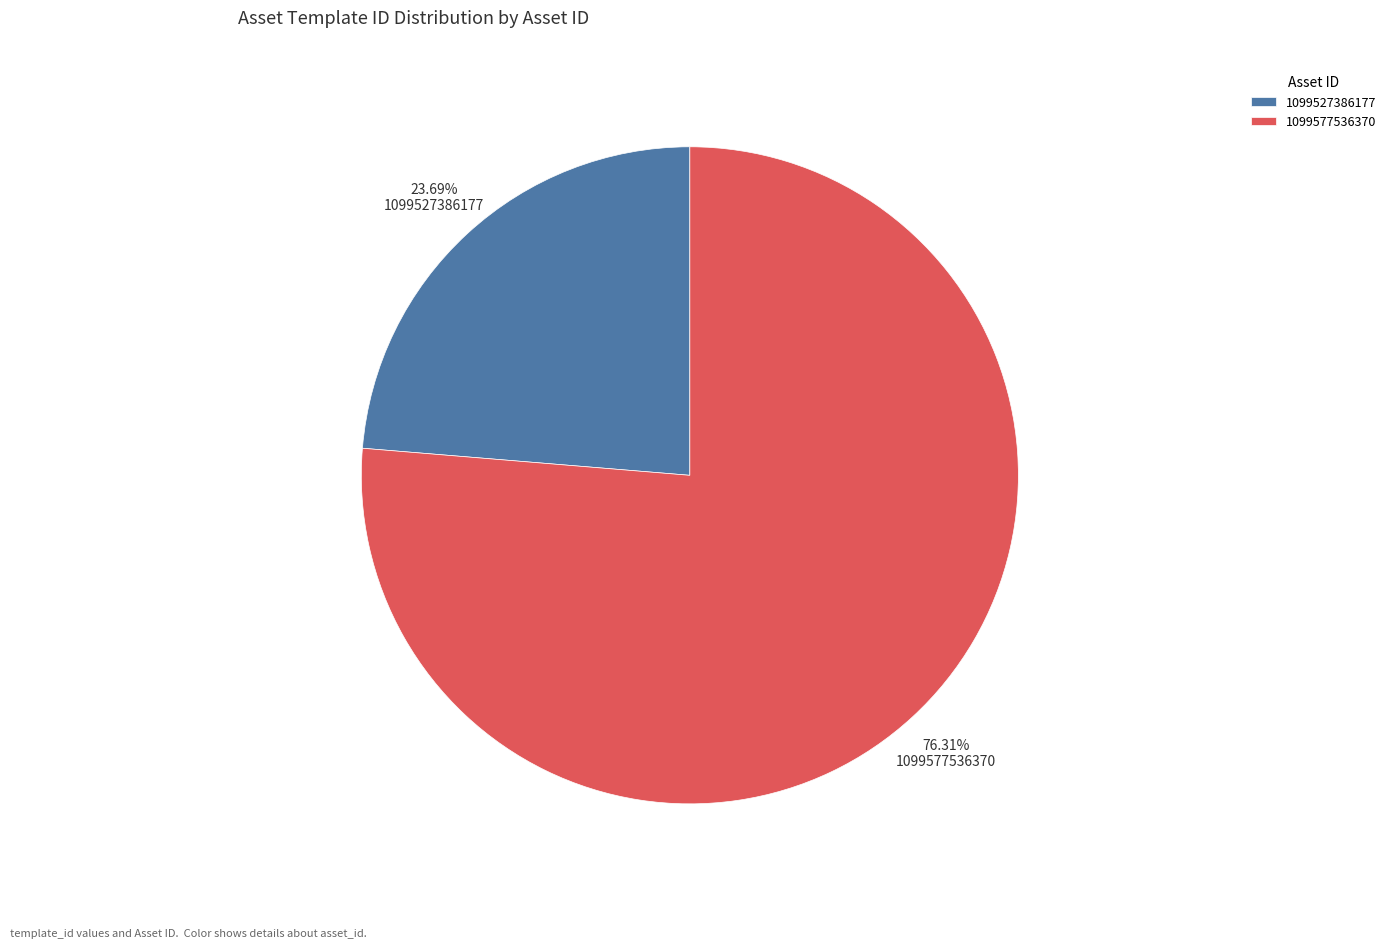

What is the total percentage of 1099527386177 and 1099577536370?

100.0%